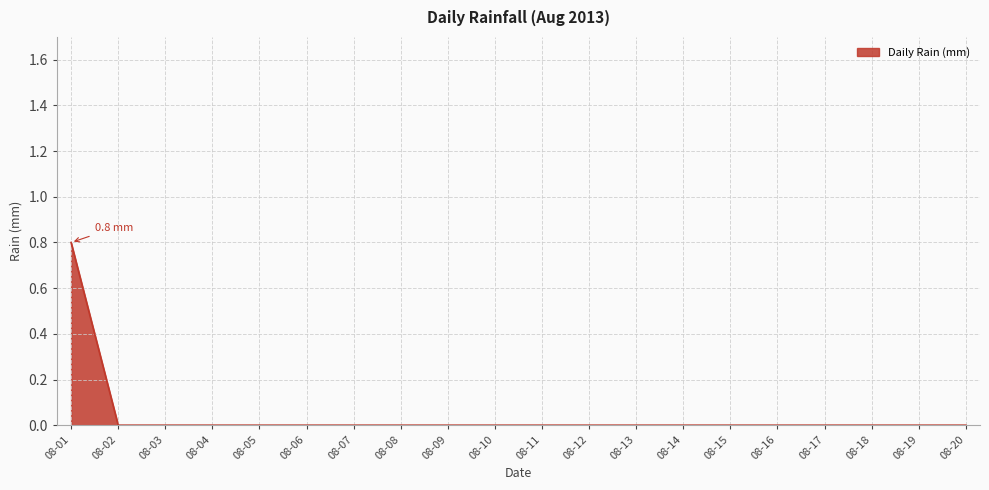

The value at 08-19 is 0.0. True or false?

True